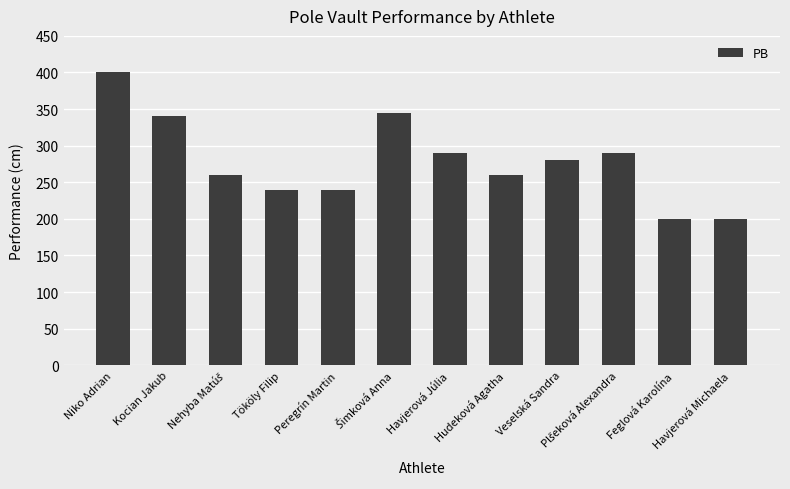

Where does the data first go above 280?

Niko Adrian